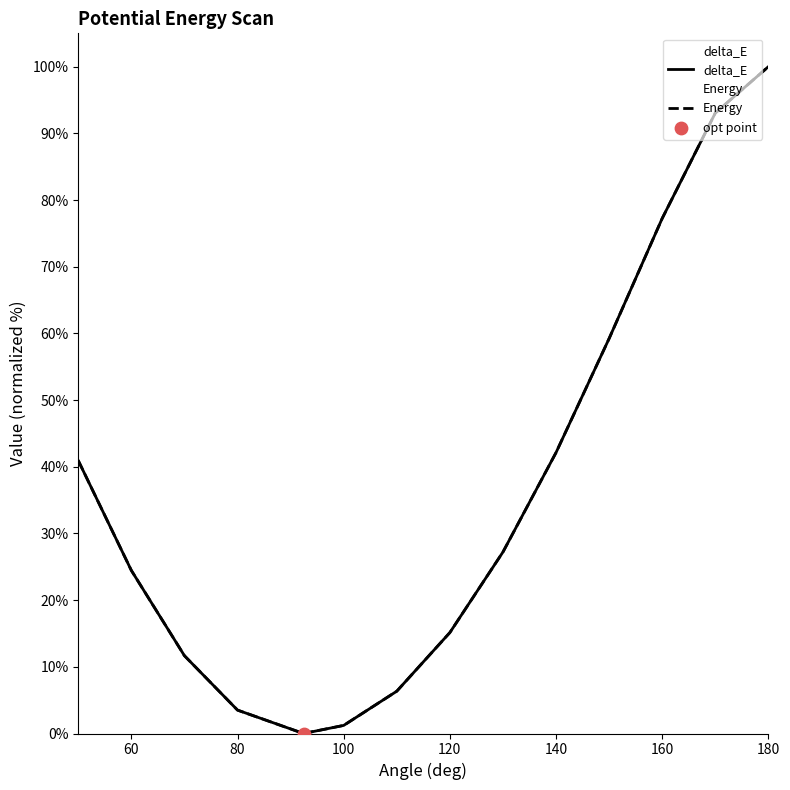

Which series contains the highest Y value?

Energy